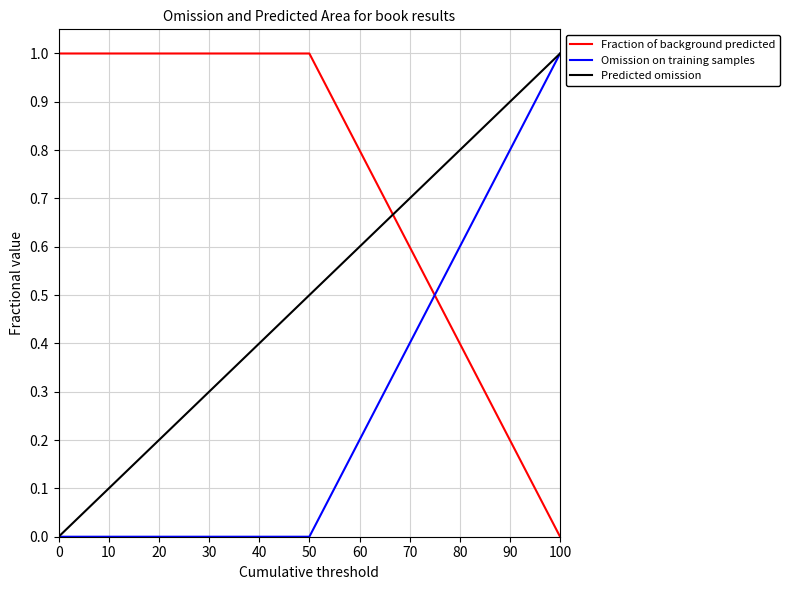

What is the total value across all series at 0?

1.0